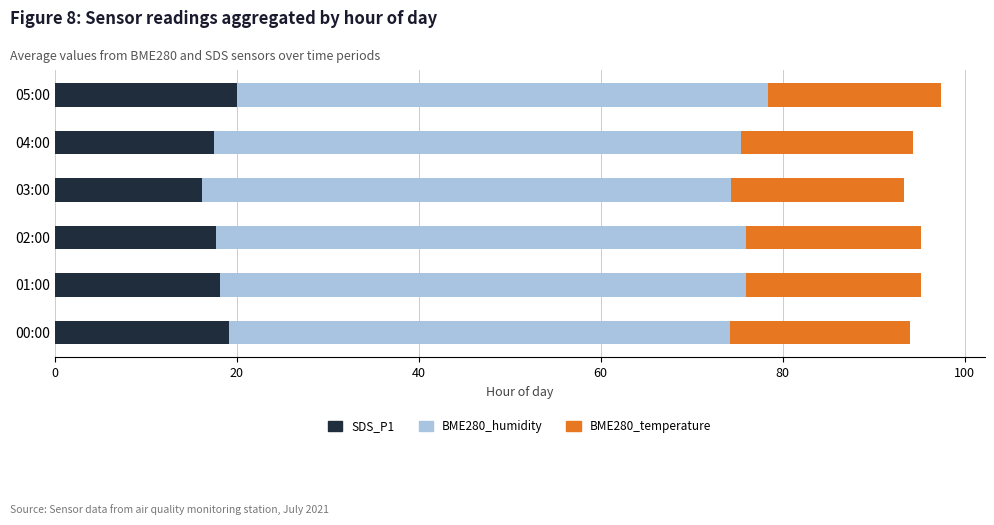

What is the lowest value of the SDS_P1 series?

16.2